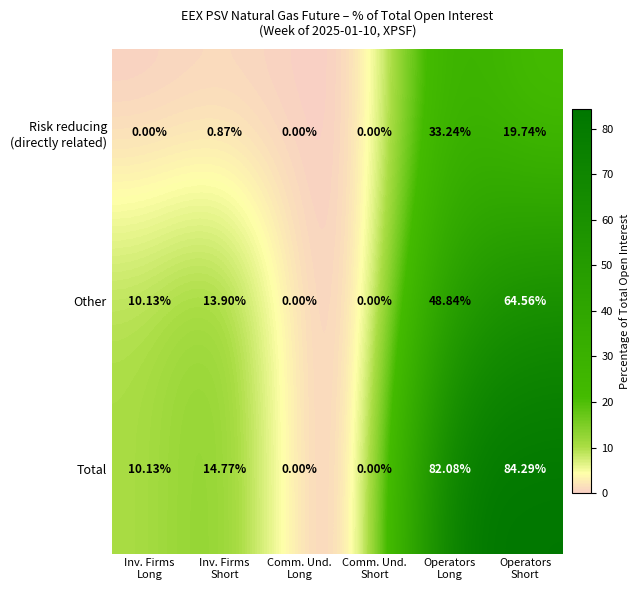

Which series changed the most between Inv. Firms
Long and Inv. Firms
Short?

Total